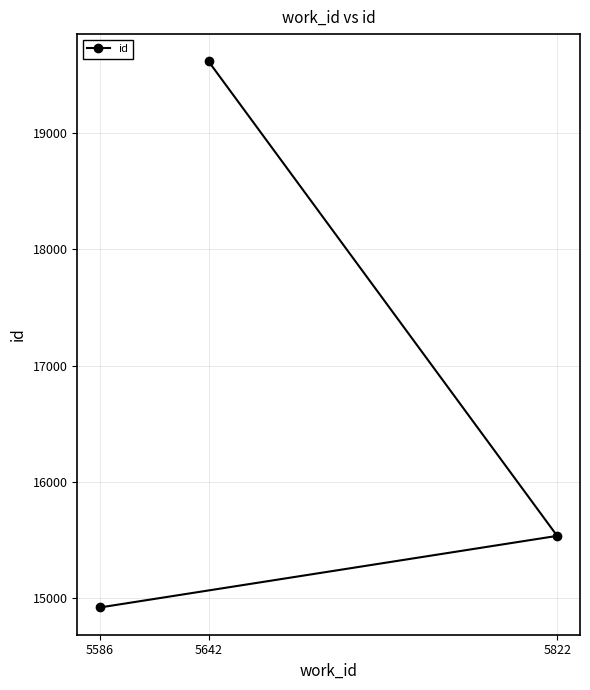

What is the value of the 2nd point from the left?

19616